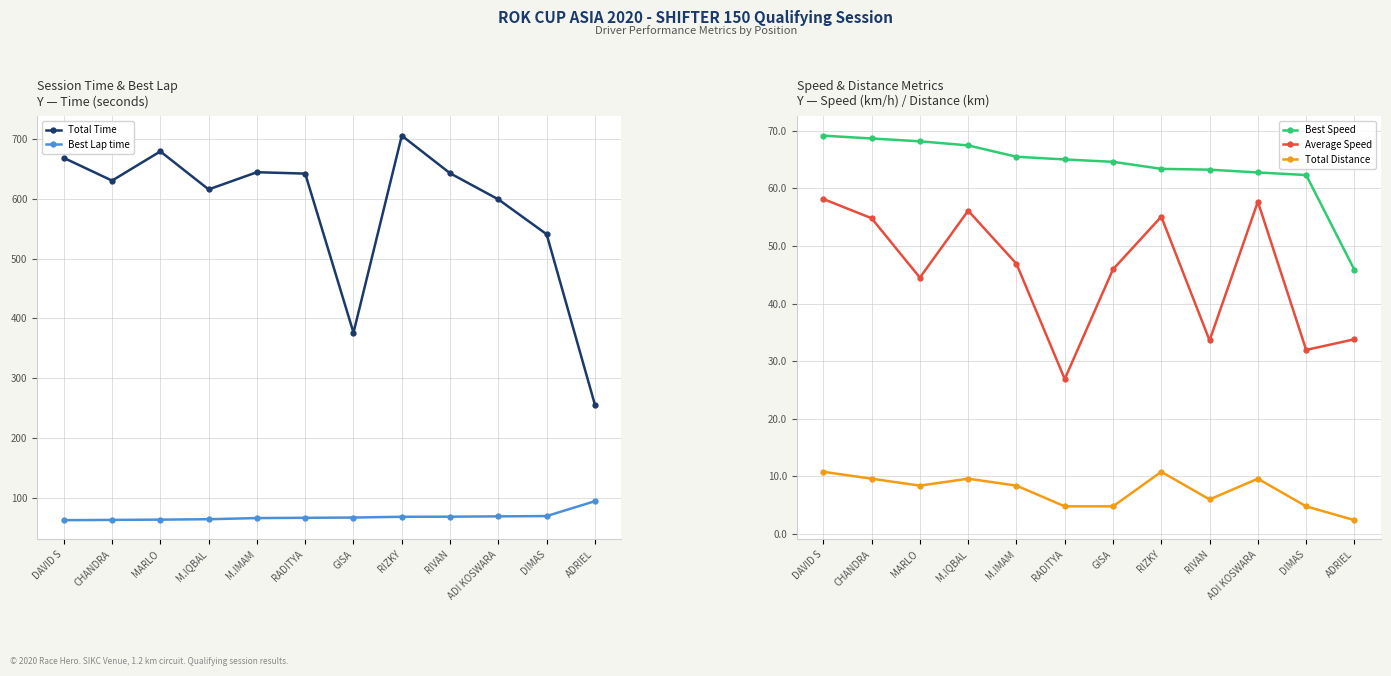

Reading left to right, what are all the values shown in this chart?

Total Time: DAVID S=668.4	CHANDRA=630.4	MARLO=679.3	M.IQBAL=615.7	M.IMAM=644.5	RADITYA=642.1	GISA=376.0	RIZKY=705.6	RIVAN=642.7	ADI KOSWARA=599.0	DIMAS=540.7	ADRIEL=255.5
Best Lap time: DAVID S=62.5	CHANDRA=62.9	MARLO=63.4	M.IQBAL=64.0	M.IMAM=66.0	RADITYA=66.4	GISA=66.9	RIZKY=68.1	RIVAN=68.3	ADI KOSWARA=68.8	DIMAS=69.3	ADRIEL=94.2
Best Speed: DAVID S=69.2	CHANDRA=68.7	MARLO=68.2	M.IQBAL=67.5	M.IMAM=65.5	RADITYA=65.0	GISA=64.6	RIZKY=63.4	RIVAN=63.3	ADI KOSWARA=62.8	DIMAS=62.3	ADRIEL=45.9
Average Speed: DAVID S=58.2	CHANDRA=54.8	MARLO=44.5	M.IQBAL=56.1	M.IMAM=46.9	RADITYA=26.9	GISA=46.0	RIZKY=55.1	RIVAN=33.6	ADI KOSWARA=57.7	DIMAS=32.0	ADRIEL=33.8
Total Distance: DAVID S=10.8	CHANDRA=9.6	MARLO=8.4	M.IQBAL=9.6	M.IMAM=8.4	RADITYA=4.8	GISA=4.8	RIZKY=10.8	RIVAN=6.0	ADI KOSWARA=9.6	DIMAS=4.8	ADRIEL=2.4